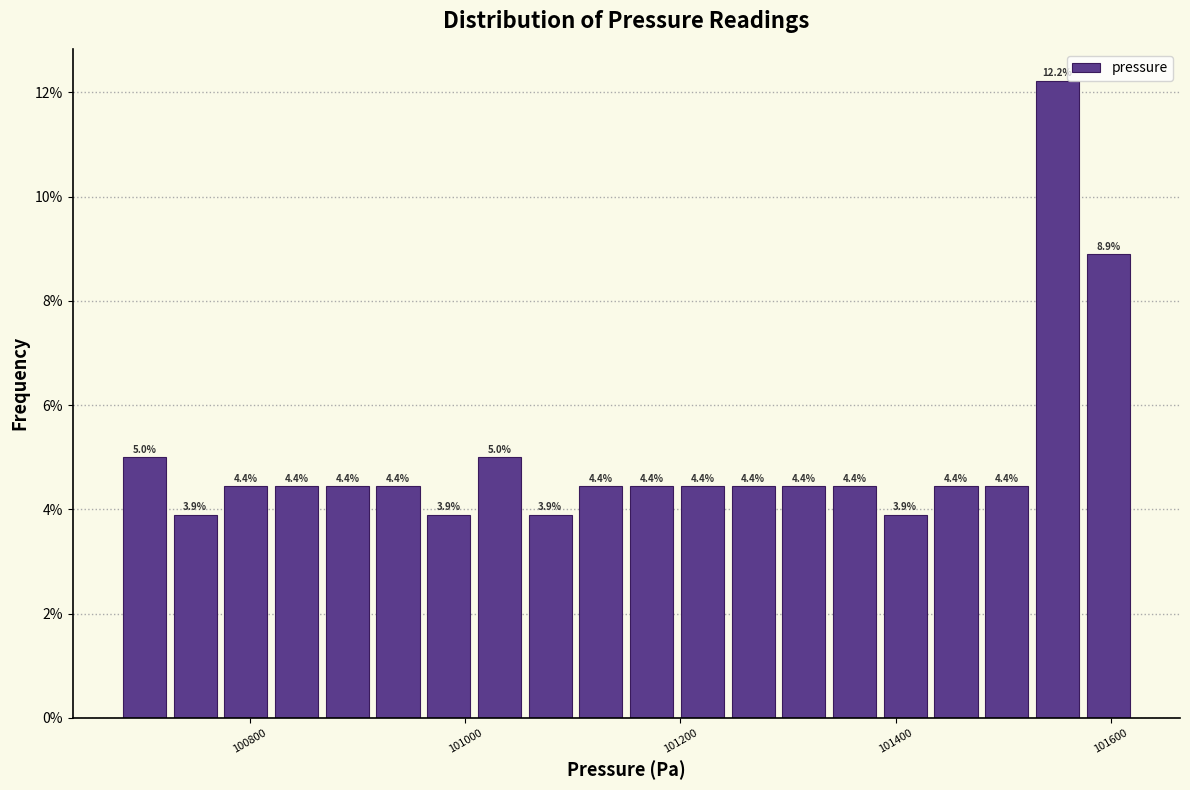

Around what value on the x-axis is the tallest bar? Give the approximate position of its centre, as read against the axis.

101560